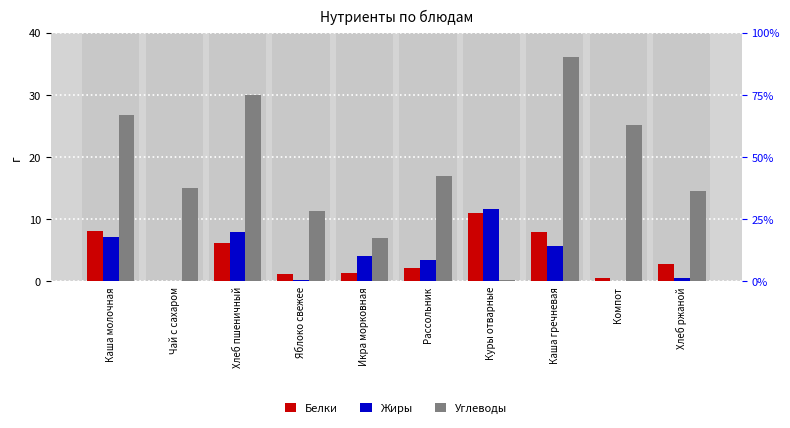

What is the minimum value for Углеводы?

0.2